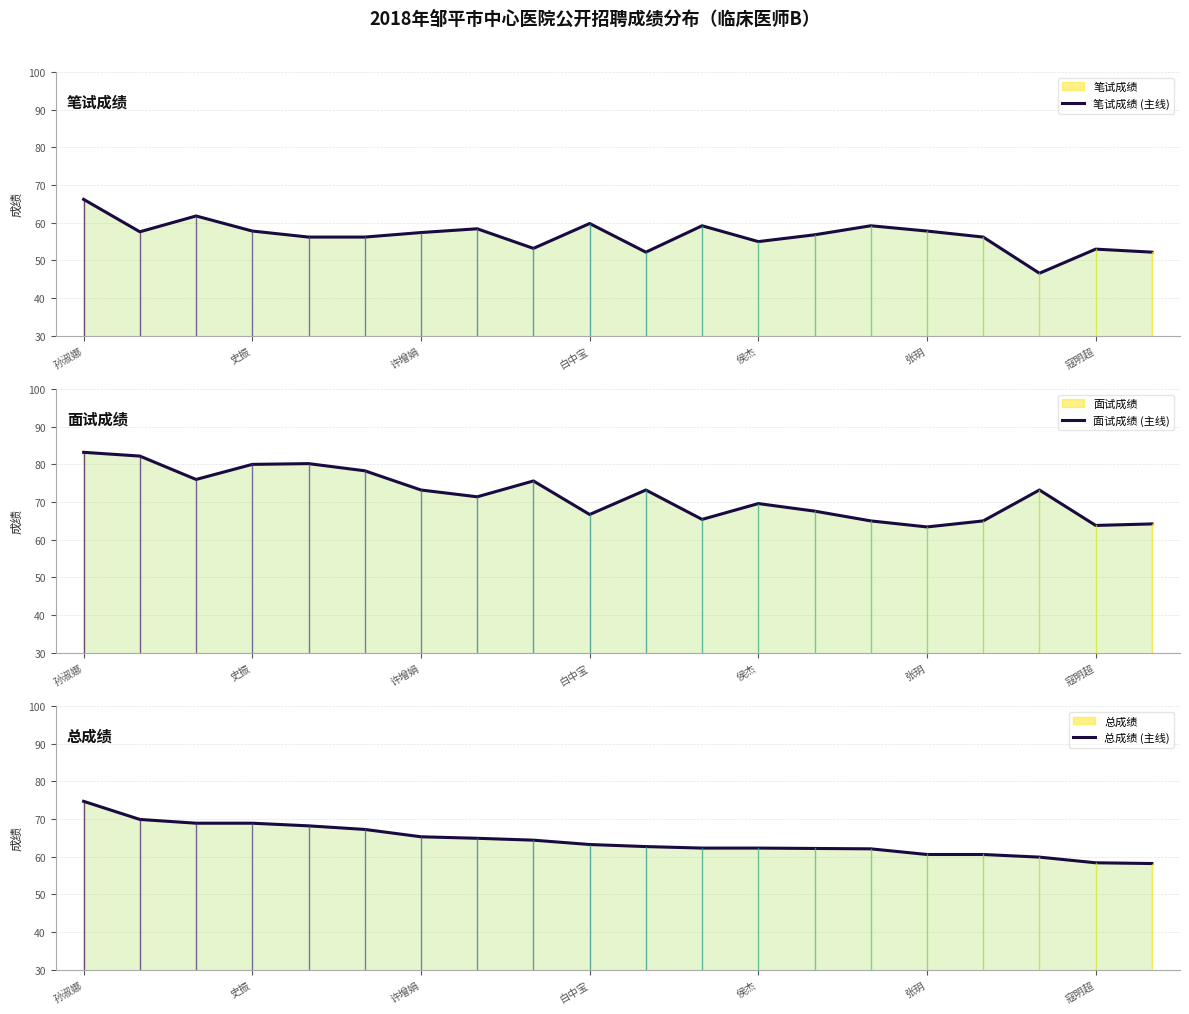

How many lines are shown in the chart?

3